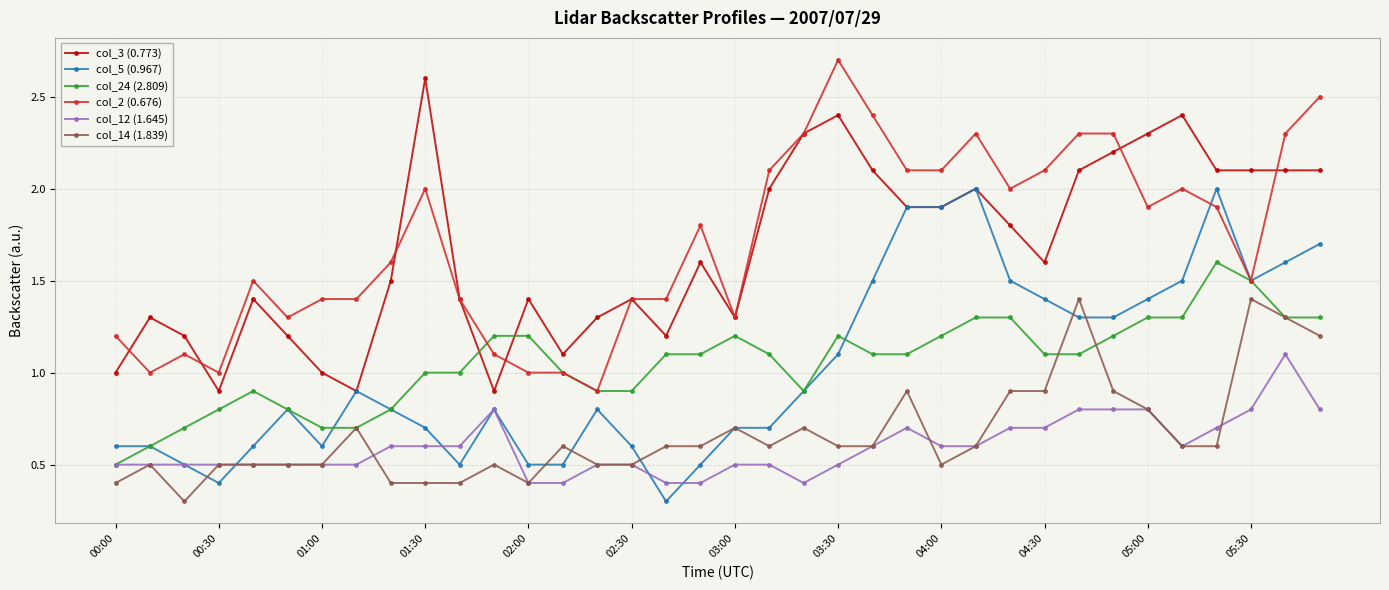

What is the greatest value displayed?

2.7